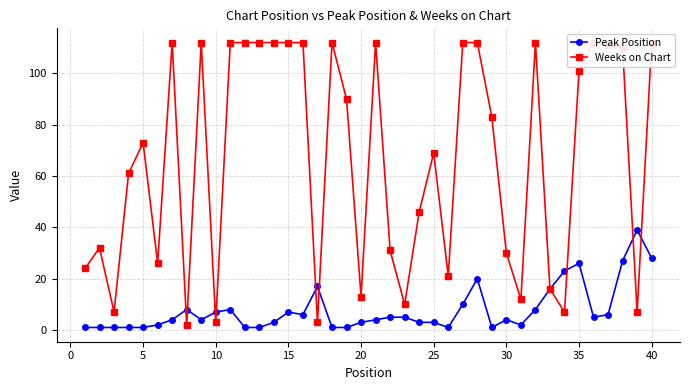

What is the highest value of the Peak Position series?

39